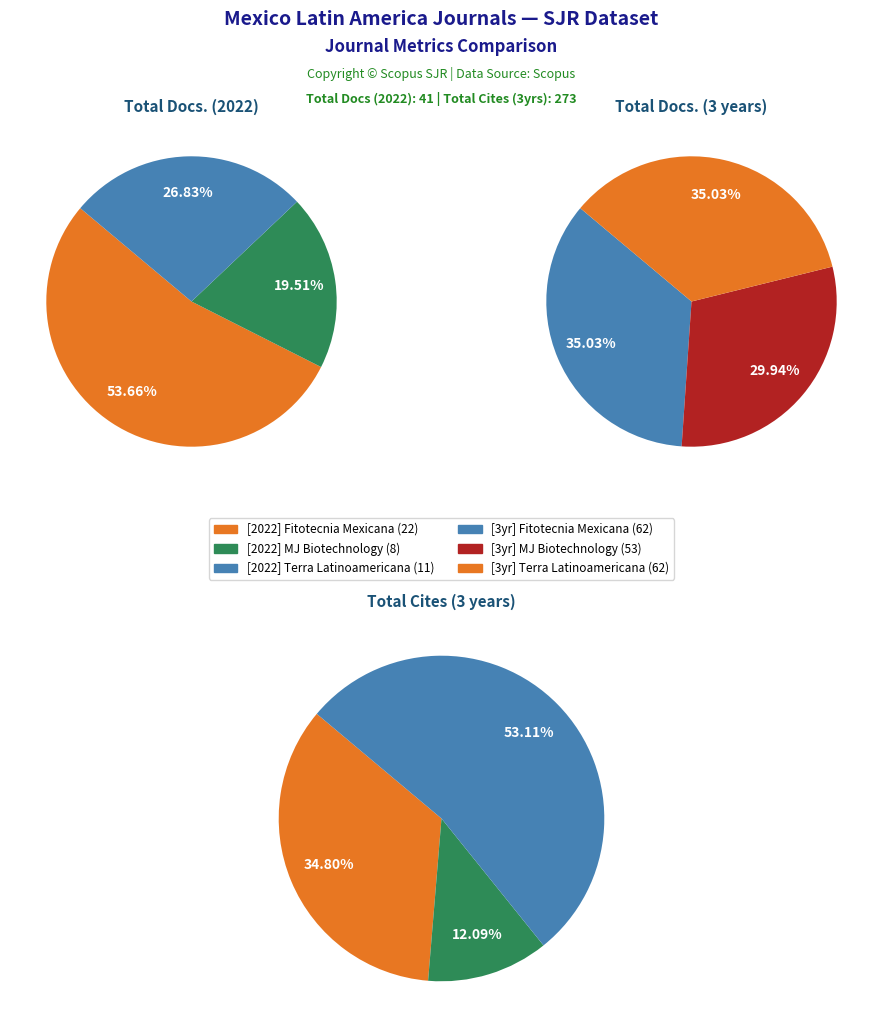

Does any single category account for the majority?

Yes